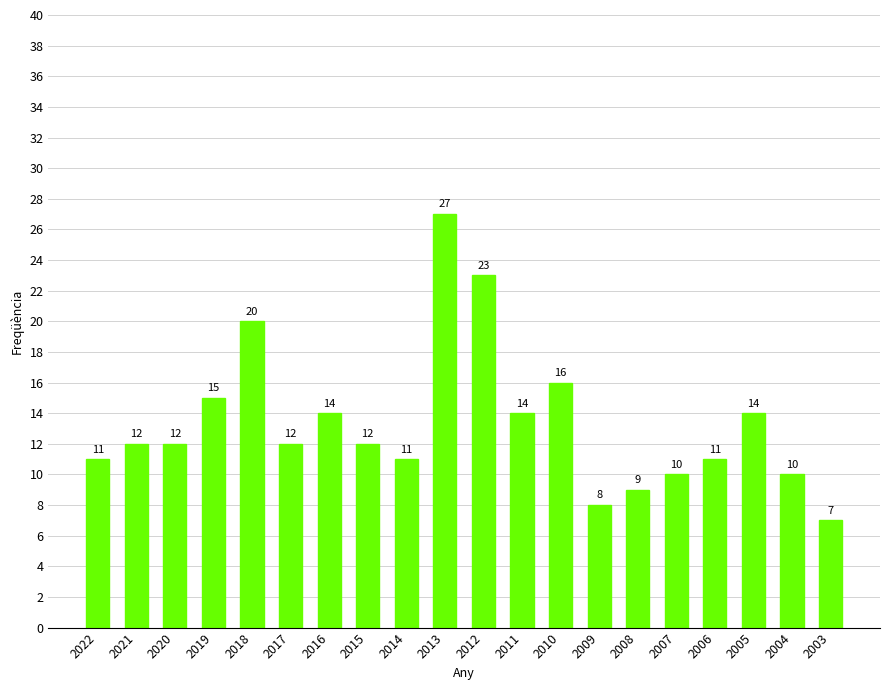

What is the approximate value at 2016, to the nearest 5?

15